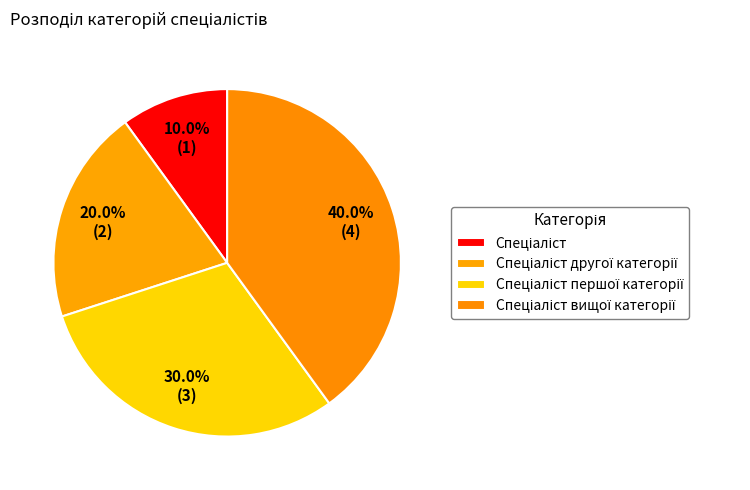

Is there a majority slice in this chart?

No